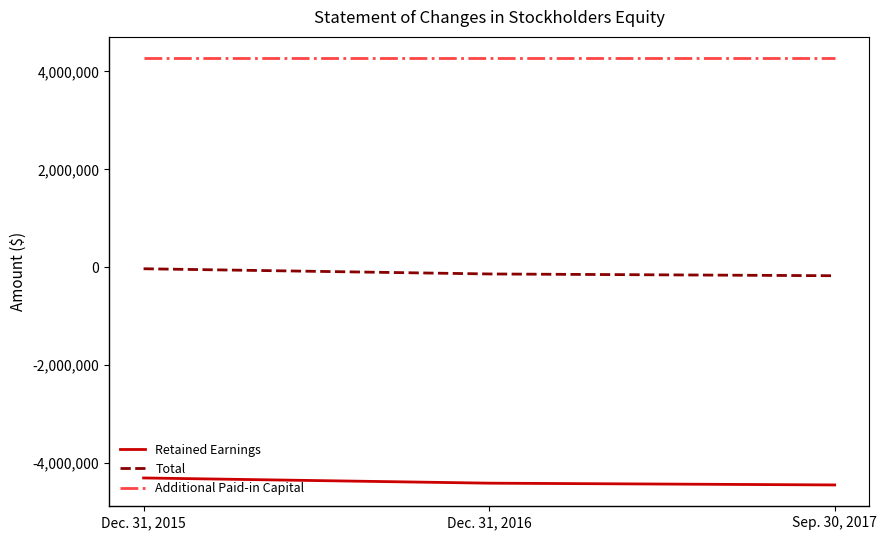

At which label is Total closest to -100654?

Dec. 31, 2016